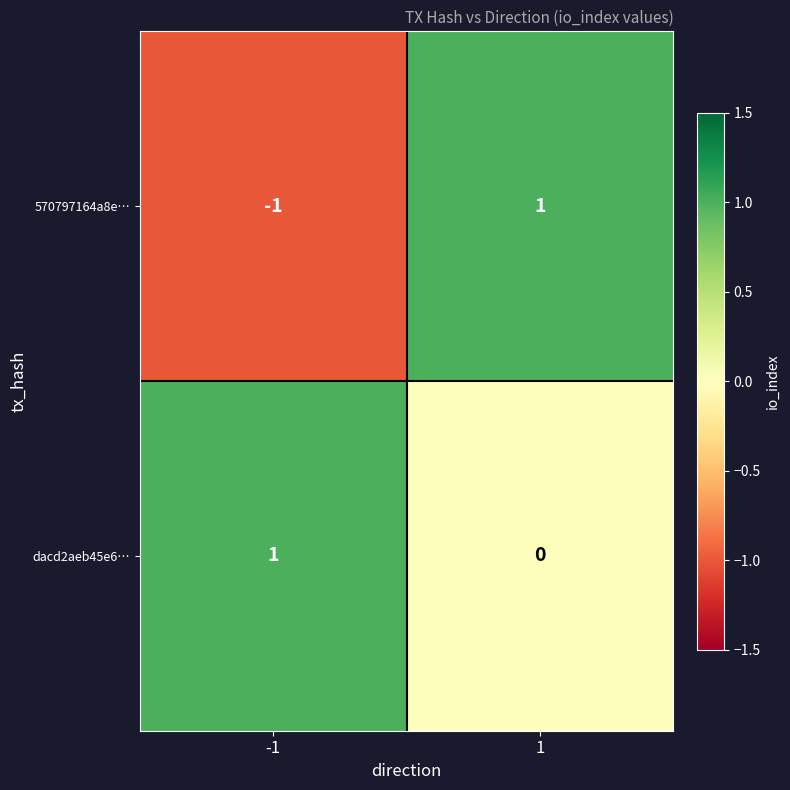

How many series are shown in this chart?

2